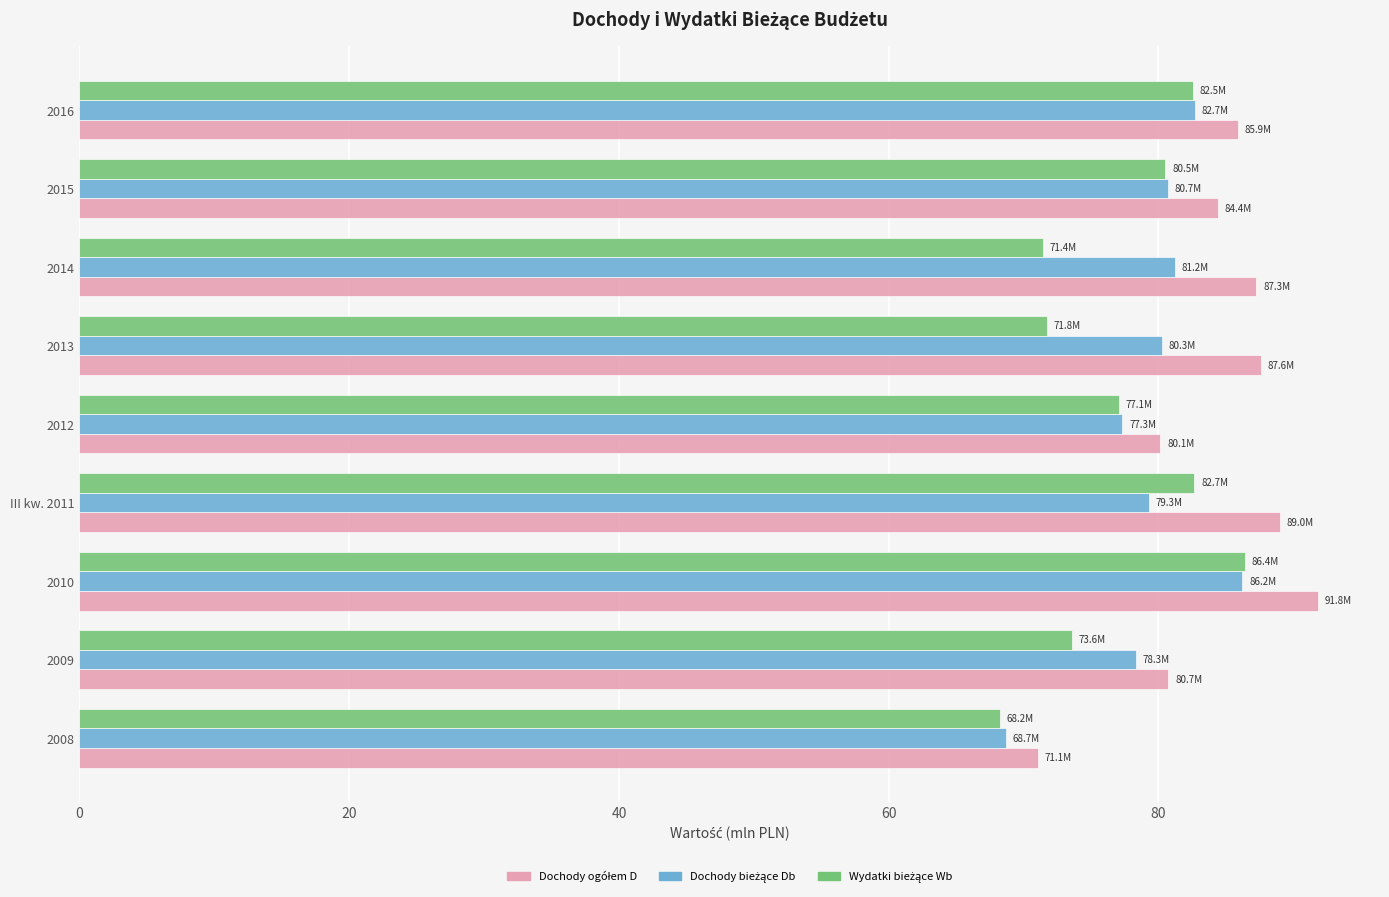

Count the number of categories in the chart.

9